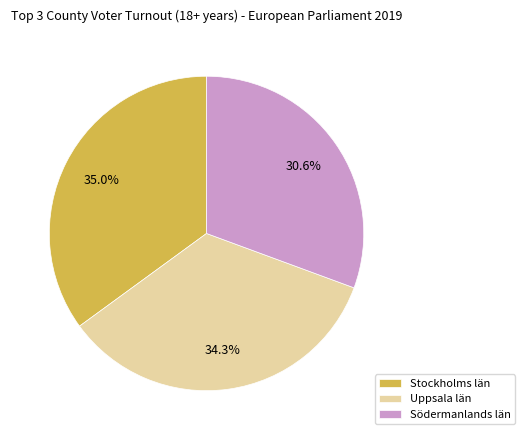

Is it true that Södermanlands län is 45% of the pie?

False